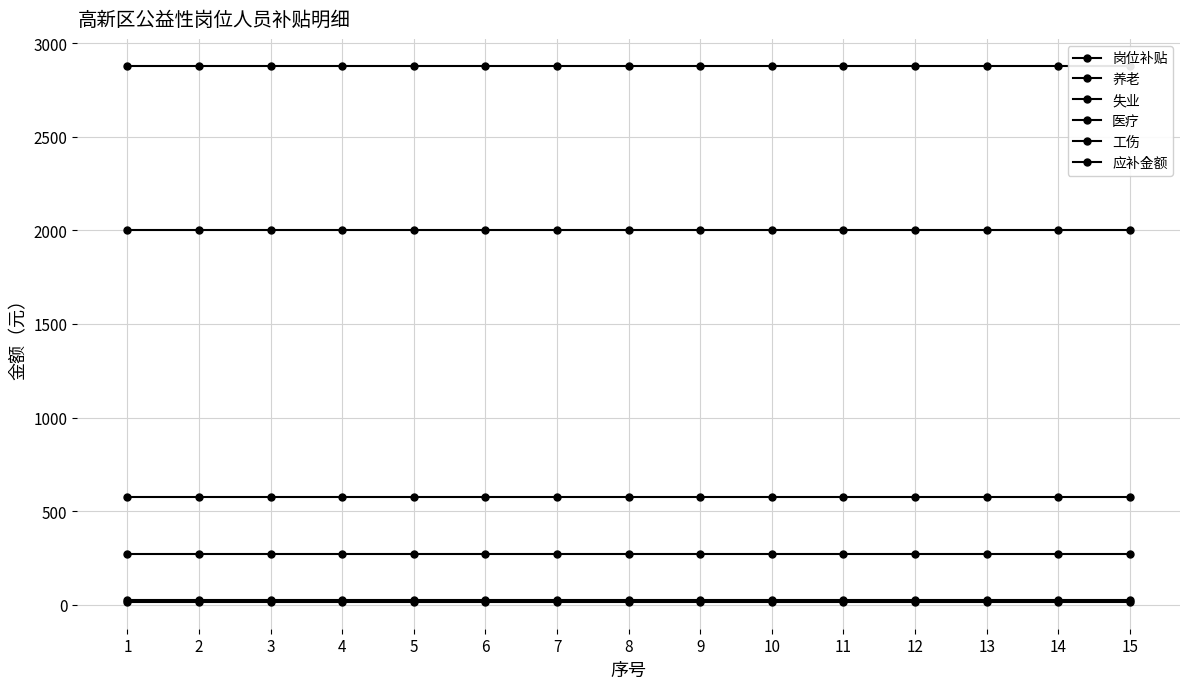

How many lines are shown in the chart?

6